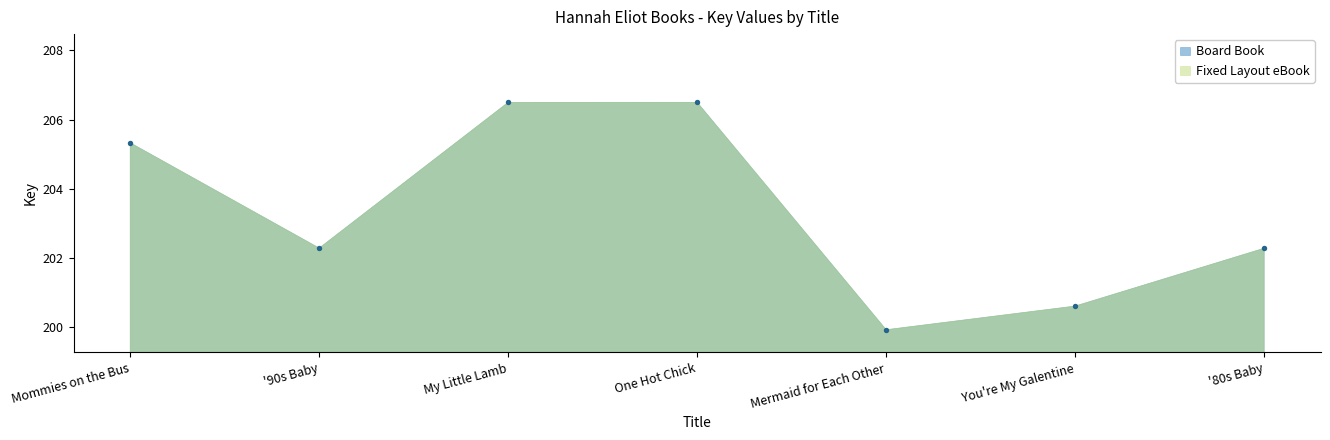

Is the value of Fixed Layout eBook at '90s Baby greater than the value of Board Book at Mommies on the Bus?

No